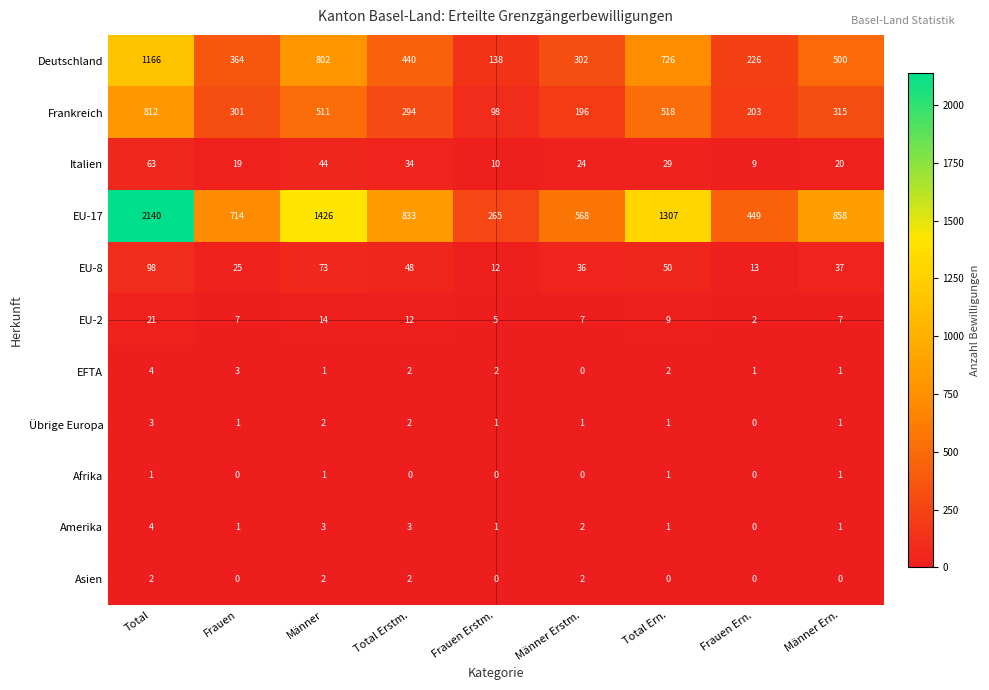

Which series has the largest total across all categories?

EU-17